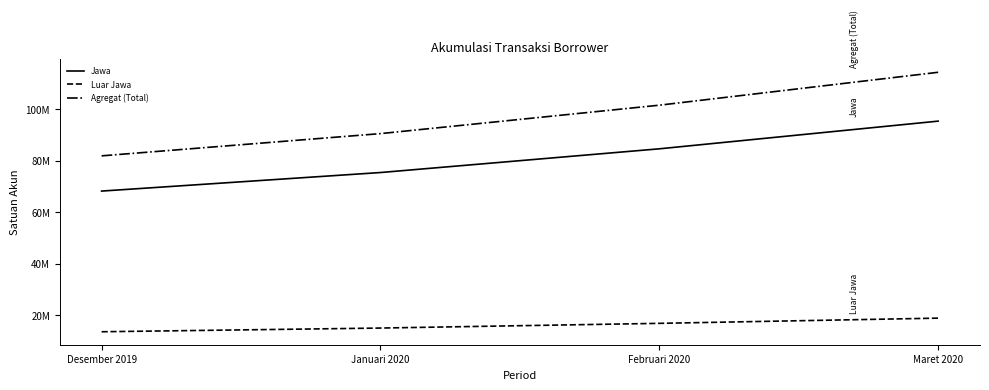

Reading right to left, list all the values displayed in this chart.

Jawa: Maret 2020=95342352	Februari 2020=84604087	Januari 2020=75408358	Desember 2019=68215545
Luar Jawa: Maret 2020=18941003	Februari 2020=16919628	Januari 2020=15092986	Desember 2019=13660488
Agregat (Total): Maret 2020=114283355	Februari 2020=101523715	Januari 2020=90501344	Desember 2019=81876033